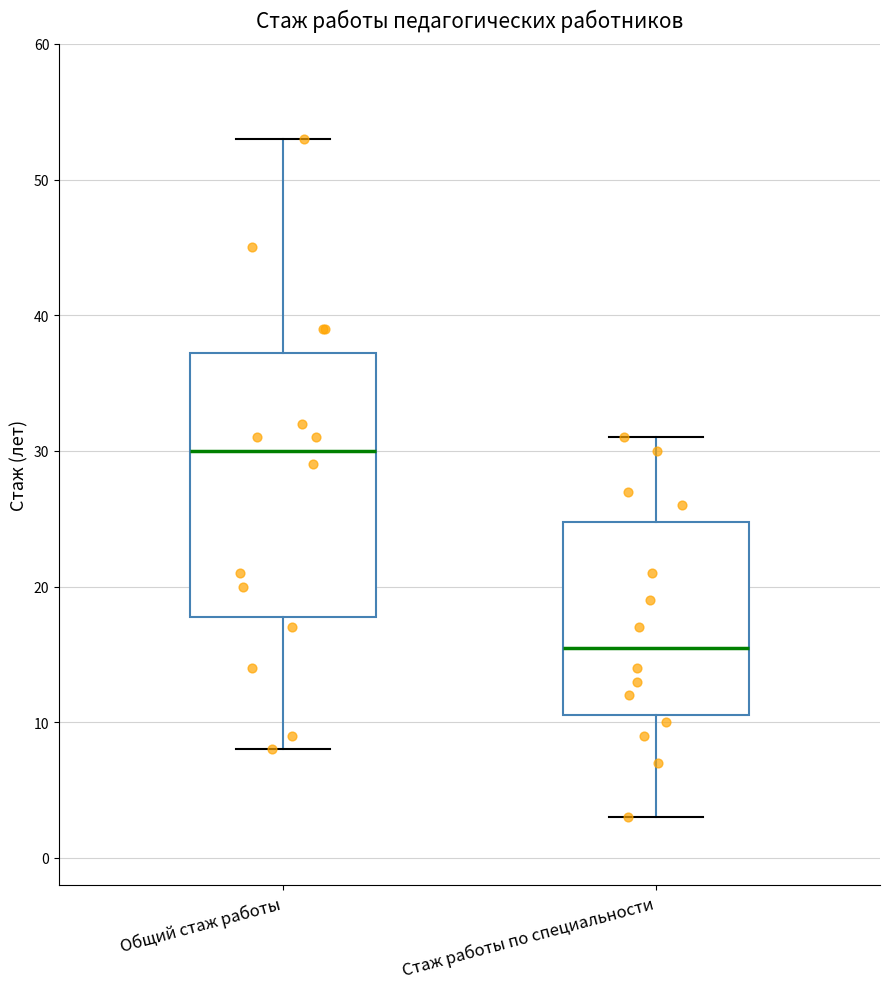

Which box's median line is the highest?

Общий стаж работы